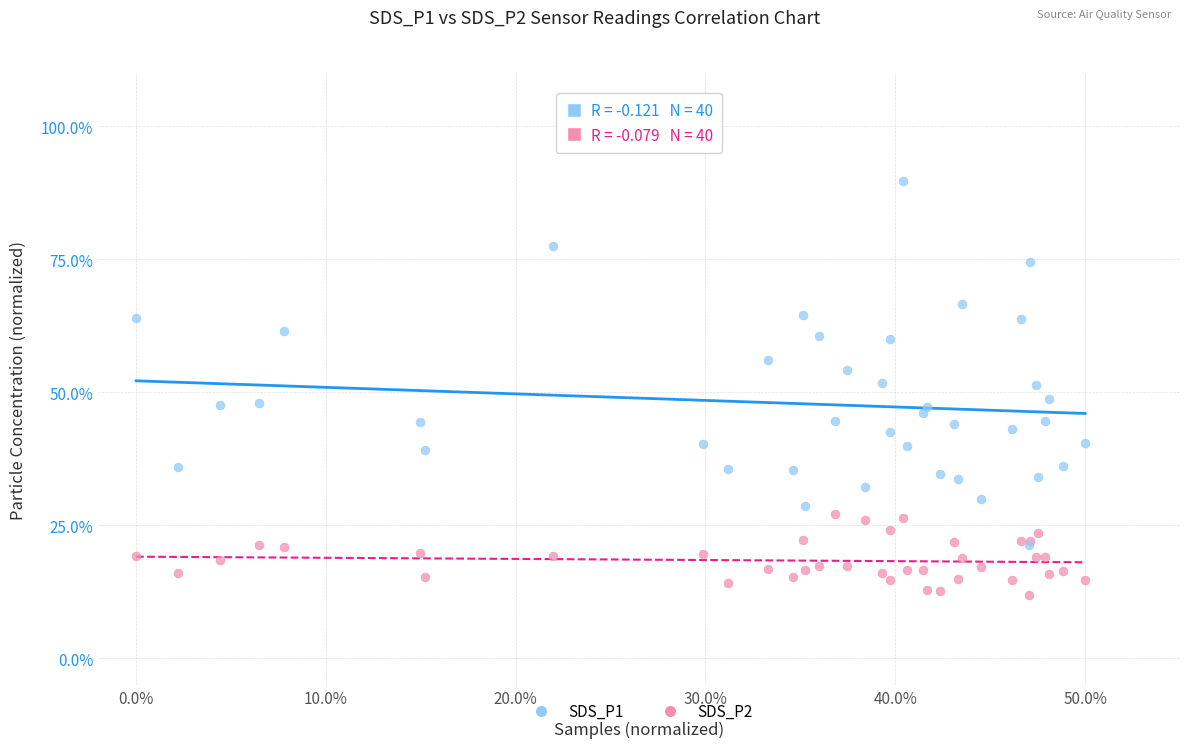

What are all the series names shown in the legend?

SDS_P1, SDS_P2